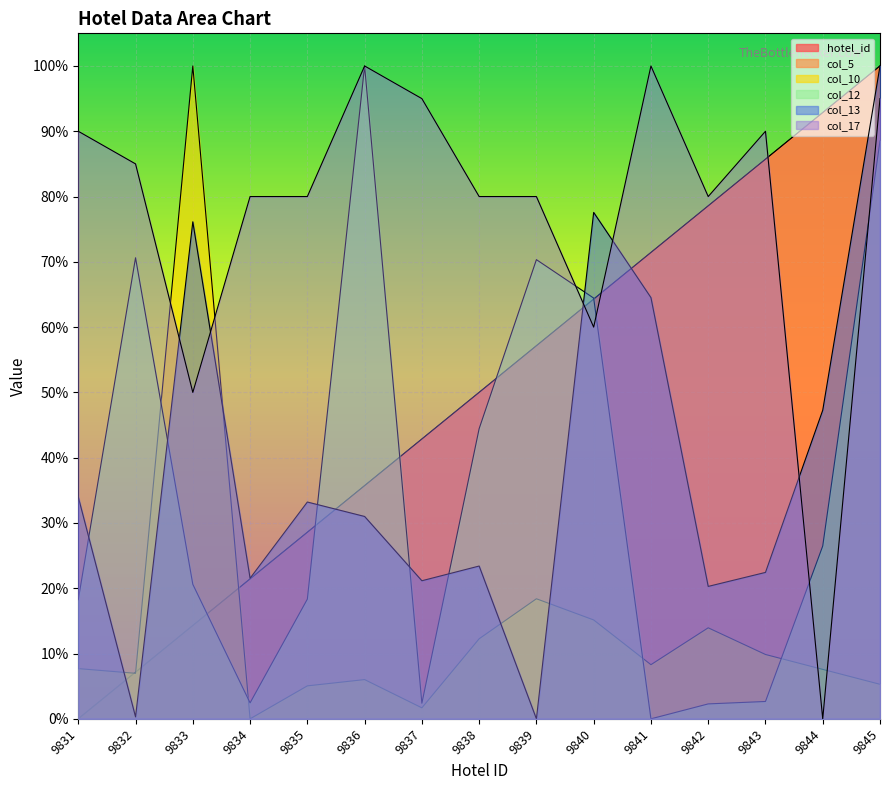

What is the sum of the hotel_id values at 9840 and 9833?

0.8